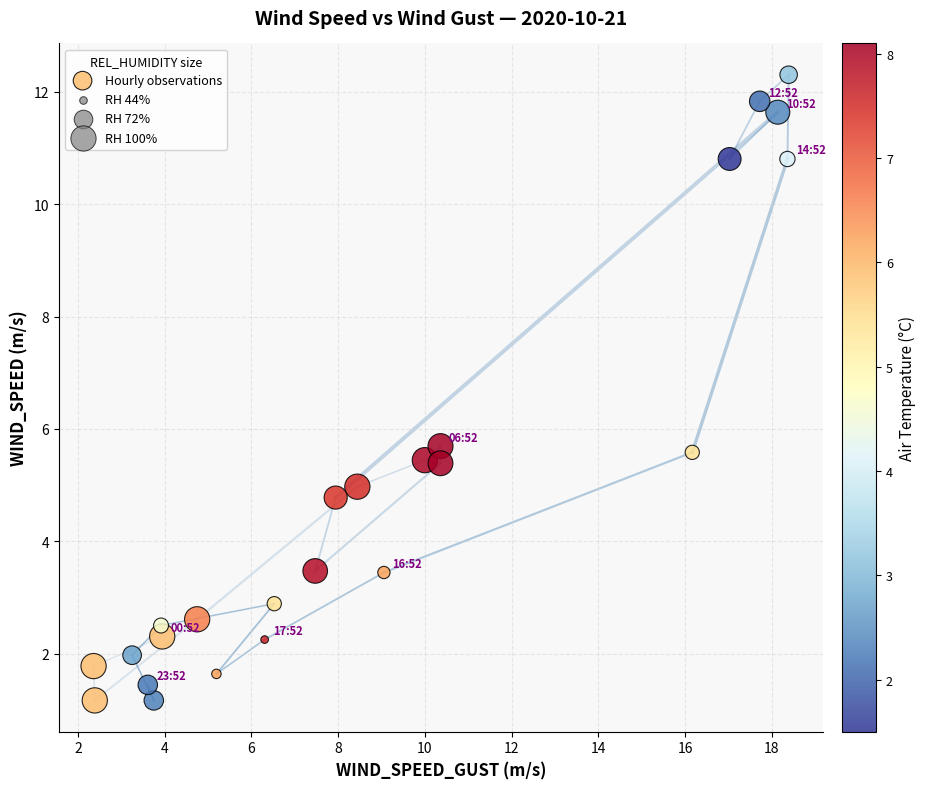

What is the range of X values (max minus min)?

16.0